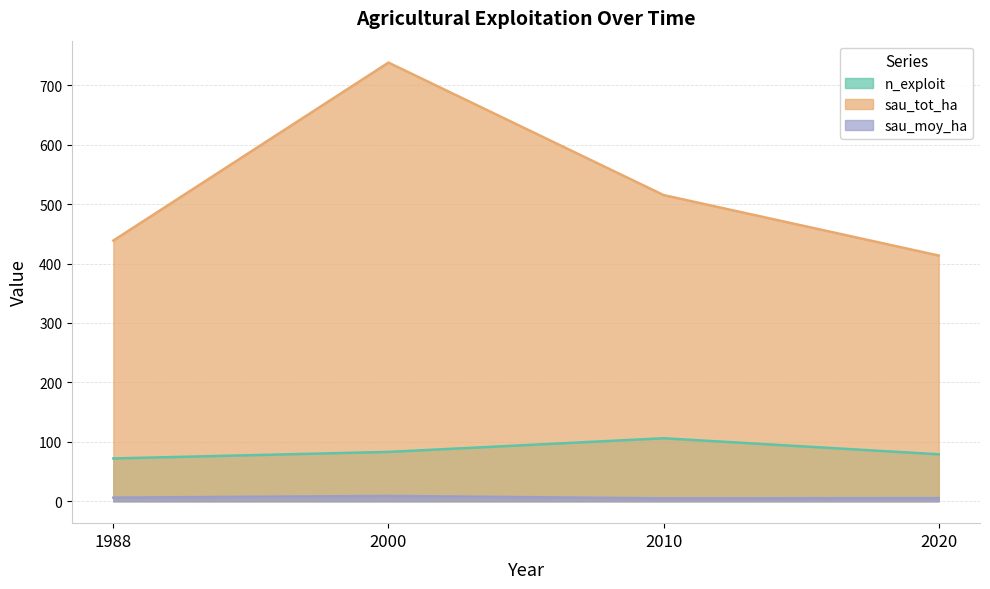

At which label does sau_moy_ha first exceed 6?

1988